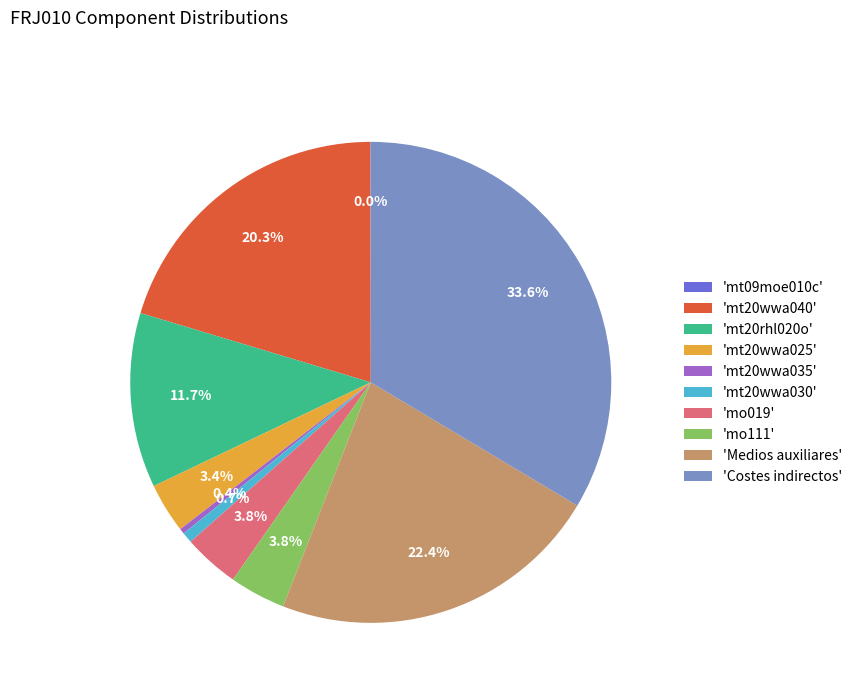

To the nearest percent, what is the average slice percentage?

10%